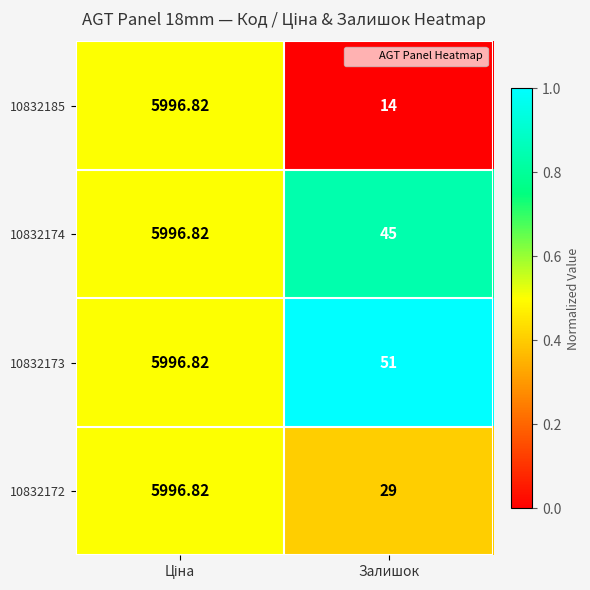

Where is 10832173 nearest to the value 3023?

Залишок